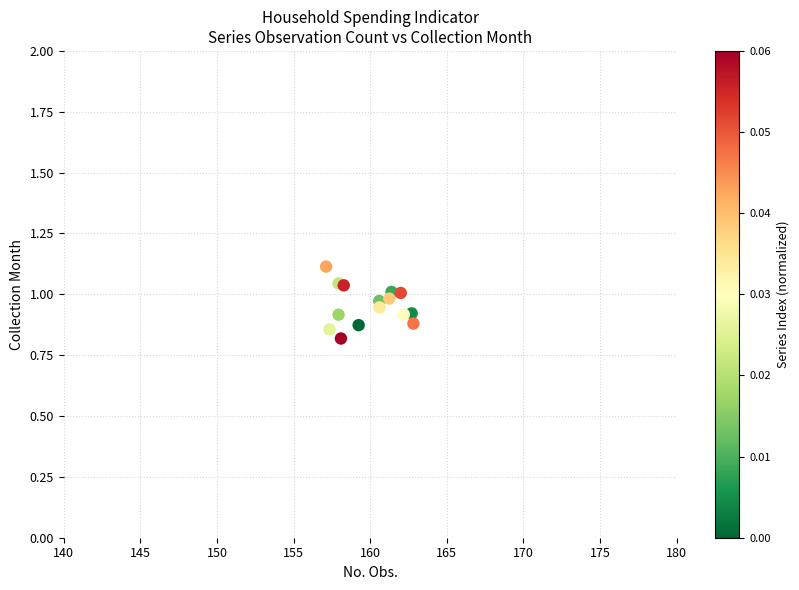

What Y value in the scatter plot is closest to 0?

0.8